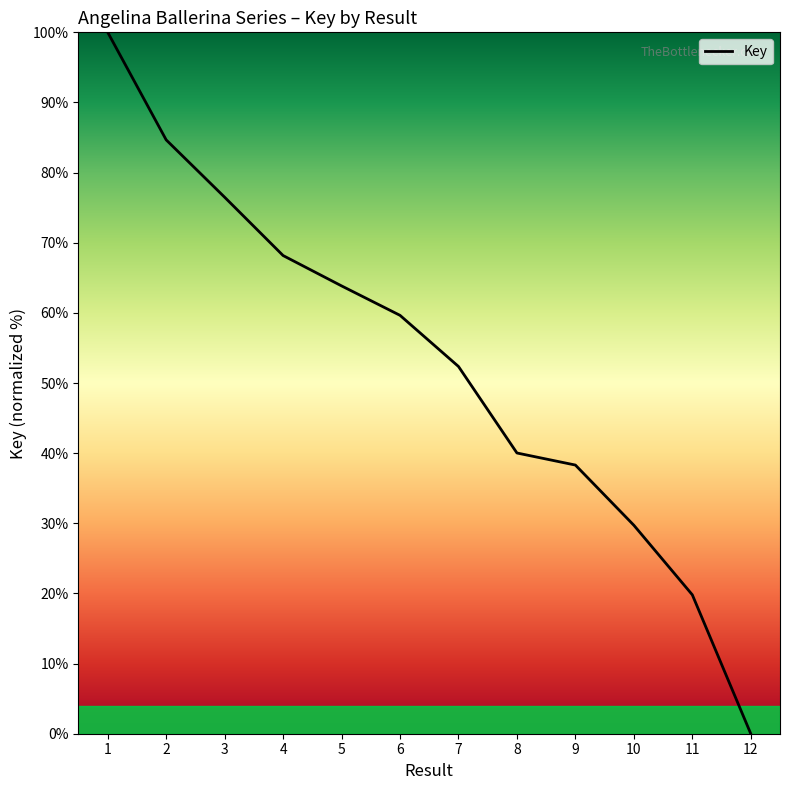

What is the difference between the second highest and second lowest values?

64.9